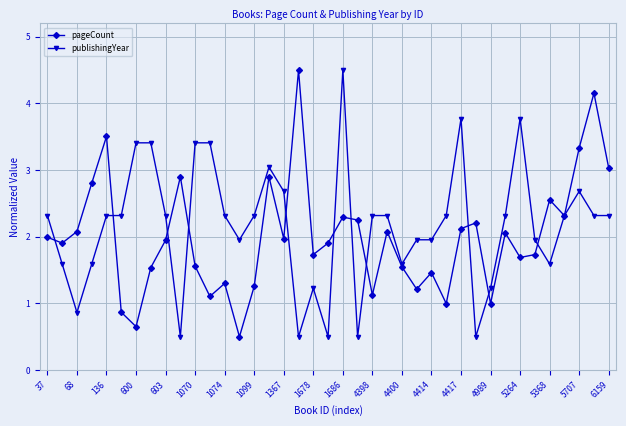

What is the value of the pageCount point at the 8th from the left?

1.5